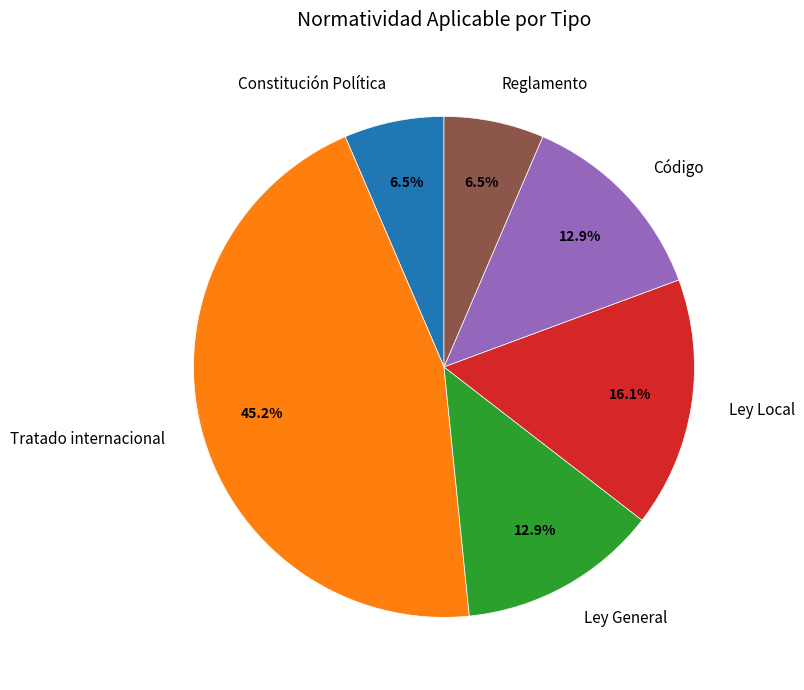

Do Código and Reglamento together represent more than half of the pie?

No